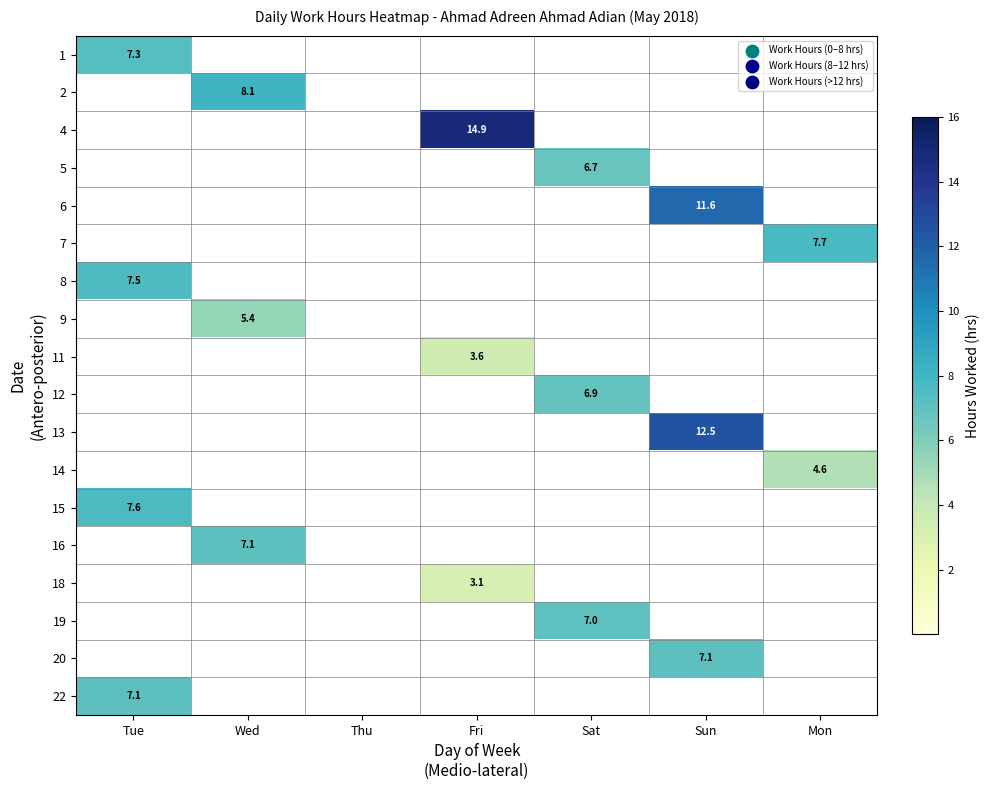

The value of 13 at Sun is 3.6. True or false?

False